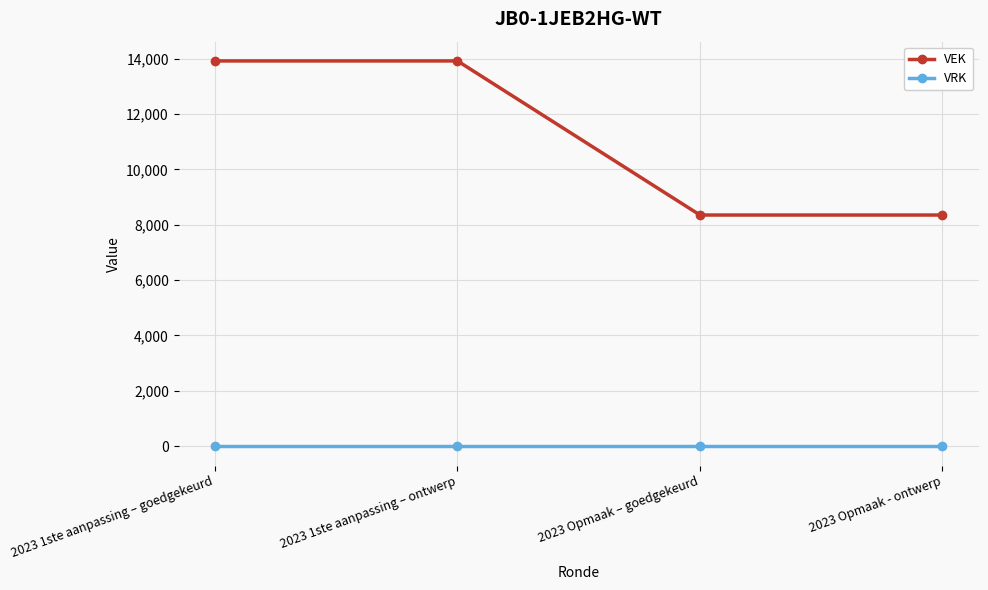

True or false: VRK and VEK intersect in this chart.

False